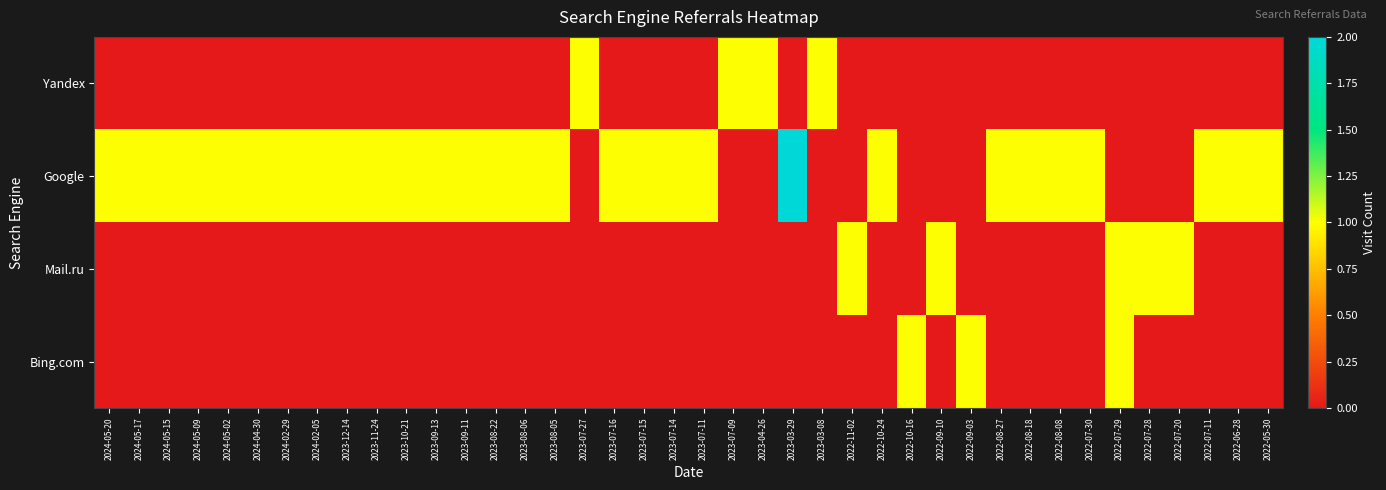

Reading left to right, what are all the values shown in this chart?

Yandex: 2024-05-20=0	2024-05-17=0	2024-05-15=0	2024-05-09=0	2024-05-02=0	2024-04-30=0	2024-02-29=0	2024-02-05=0	2023-12-14=0	2023-11-24=0	2023-10-21=0	2023-09-13=0	2023-09-11=0	2023-08-22=0	2023-08-06=0	2023-08-05=0	2023-07-27=1	2023-07-16=0	2023-07-15=0	2023-07-14=0	2023-07-11=0	2023-07-09=1	2023-04-26=1	2023-03-29=0	2023-03-08=1	2022-11-02=0	2022-10-24=0	2022-10-16=0	2022-09-10=0	2022-09-03=0	2022-08-27=0	2022-08-18=0	2022-08-08=0	2022-07-30=0	2022-07-29=0	2022-07-28=0	2022-07-20=0	2022-07-11=0	2022-06-28=0	2022-05-30=0
Google: 2024-05-20=1	2024-05-17=1	2024-05-15=1	2024-05-09=1	2024-05-02=1	2024-04-30=1	2024-02-29=1	2024-02-05=1	2023-12-14=1	2023-11-24=1	2023-10-21=1	2023-09-13=1	2023-09-11=1	2023-08-22=1	2023-08-06=1	2023-08-05=1	2023-07-27=0	2023-07-16=1	2023-07-15=1	2023-07-14=1	2023-07-11=1	2023-07-09=0	2023-04-26=0	2023-03-29=2	2023-03-08=0	2022-11-02=0	2022-10-24=1	2022-10-16=0	2022-09-10=0	2022-09-03=0	2022-08-27=1	2022-08-18=1	2022-08-08=1	2022-07-30=1	2022-07-29=0	2022-07-28=0	2022-07-20=0	2022-07-11=1	2022-06-28=1	2022-05-30=1
Mail.ru: 2024-05-20=0	2024-05-17=0	2024-05-15=0	2024-05-09=0	2024-05-02=0	2024-04-30=0	2024-02-29=0	2024-02-05=0	2023-12-14=0	2023-11-24=0	2023-10-21=0	2023-09-13=0	2023-09-11=0	2023-08-22=0	2023-08-06=0	2023-08-05=0	2023-07-27=0	2023-07-16=0	2023-07-15=0	2023-07-14=0	2023-07-11=0	2023-07-09=0	2023-04-26=0	2023-03-29=0	2023-03-08=0	2022-11-02=1	2022-10-24=0	2022-10-16=0	2022-09-10=1	2022-09-03=0	2022-08-27=0	2022-08-18=0	2022-08-08=0	2022-07-30=0	2022-07-29=1	2022-07-28=1	2022-07-20=1	2022-07-11=0	2022-06-28=0	2022-05-30=0
Bing.com: 2024-05-20=0	2024-05-17=0	2024-05-15=0	2024-05-09=0	2024-05-02=0	2024-04-30=0	2024-02-29=0	2024-02-05=0	2023-12-14=0	2023-11-24=0	2023-10-21=0	2023-09-13=0	2023-09-11=0	2023-08-22=0	2023-08-06=0	2023-08-05=0	2023-07-27=0	2023-07-16=0	2023-07-15=0	2023-07-14=0	2023-07-11=0	2023-07-09=0	2023-04-26=0	2023-03-29=0	2023-03-08=0	2022-11-02=0	2022-10-24=0	2022-10-16=1	2022-09-10=0	2022-09-03=1	2022-08-27=0	2022-08-18=0	2022-08-08=0	2022-07-30=0	2022-07-29=1	2022-07-28=0	2022-07-20=0	2022-07-11=0	2022-06-28=0	2022-05-30=0